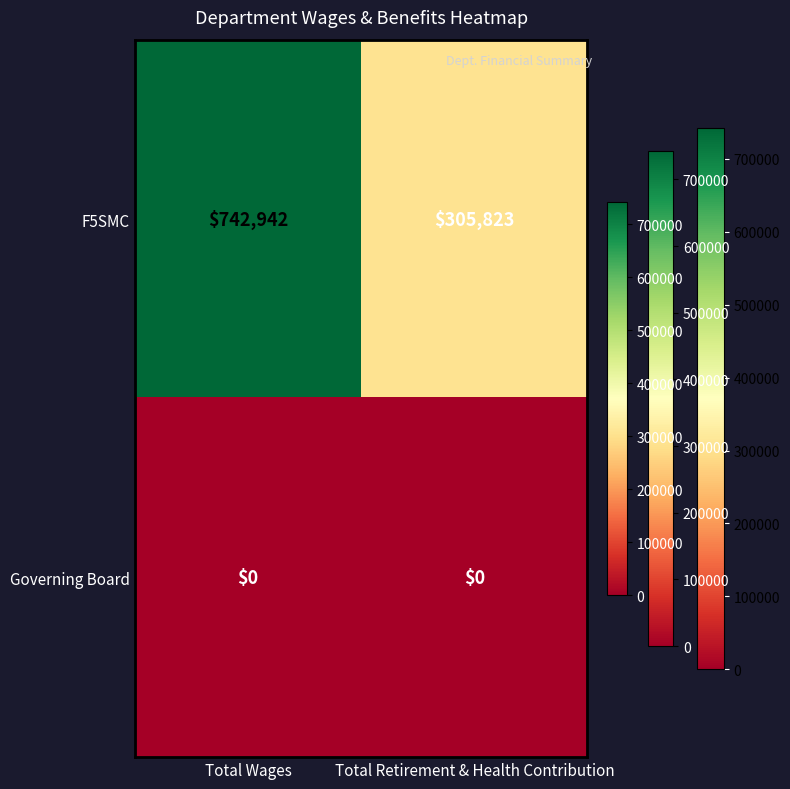

List the series in order of their peak value, highest first.

F5SMC, Governing Board